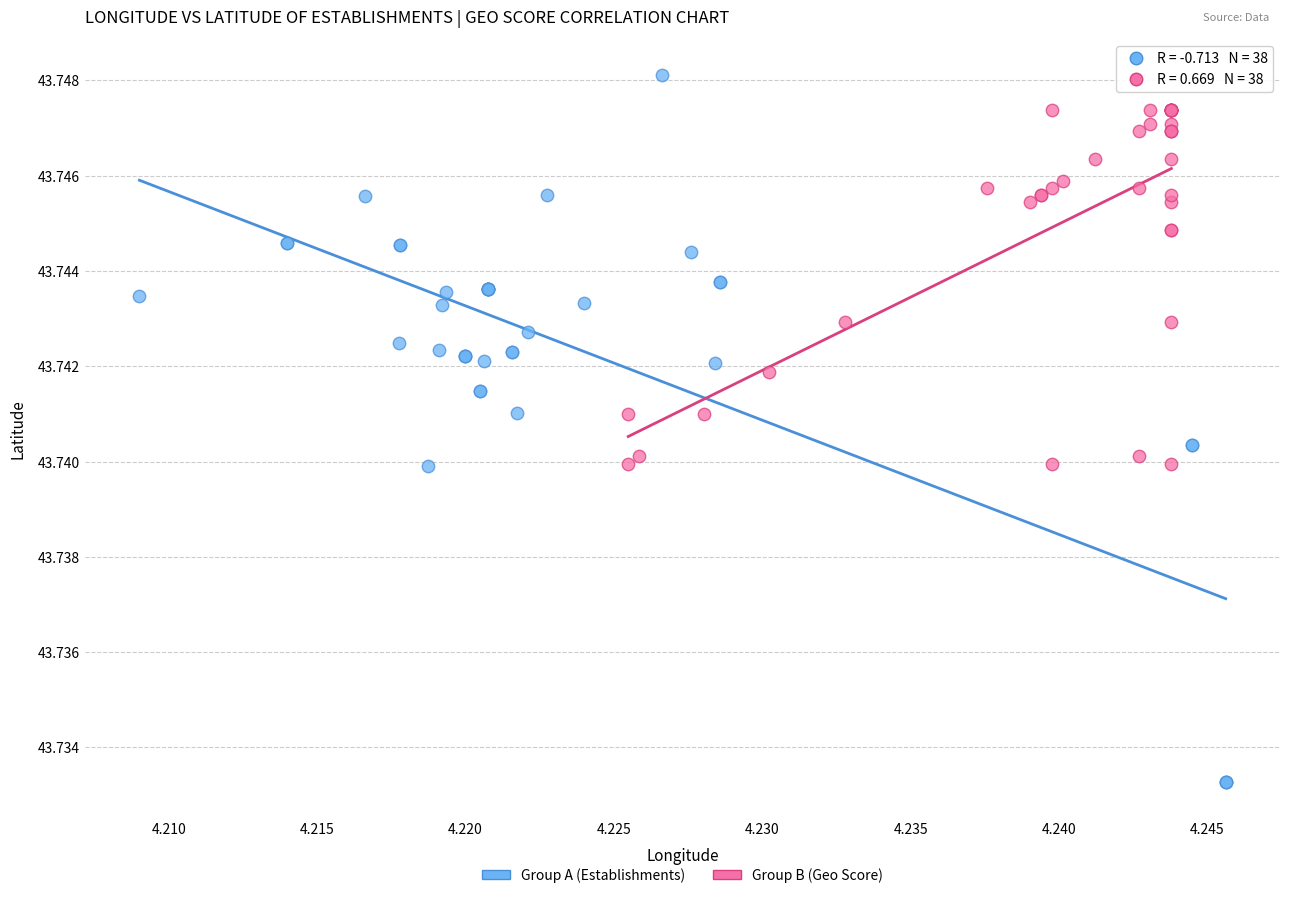

Which series contains the lowest Y value?

Group A (Establishments)